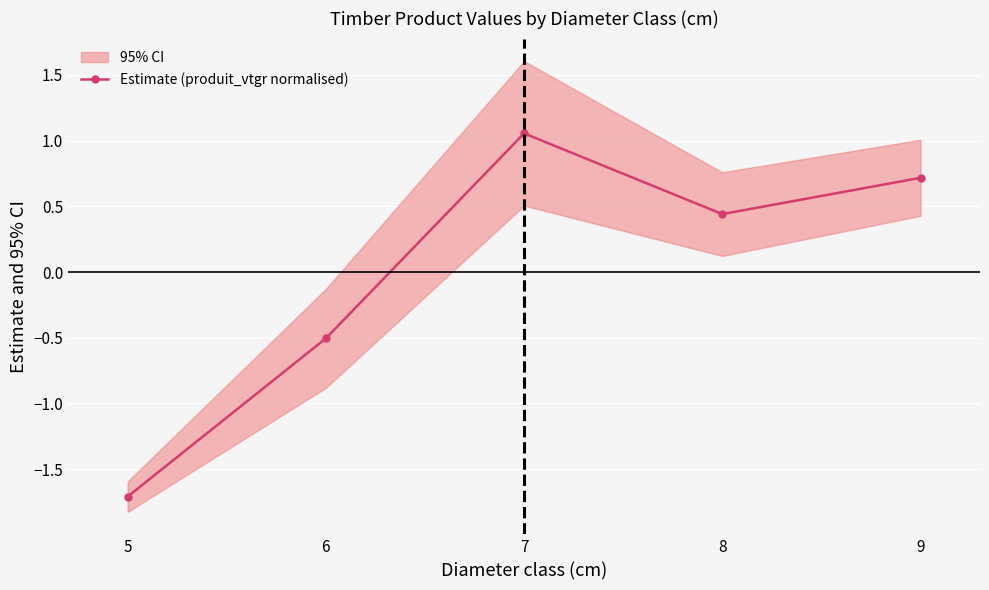

How many interior local valleys (lower than both neighbors) does the data have?

1